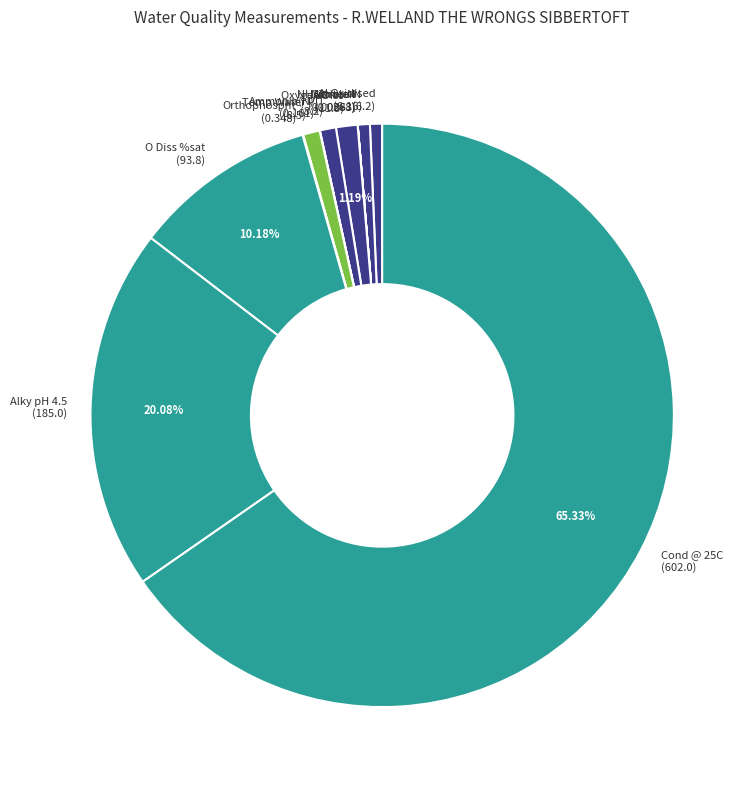

What is the ratio of the value at Oxygen Diss (11.0) to the value at Temp Water (8.5)?

1.3